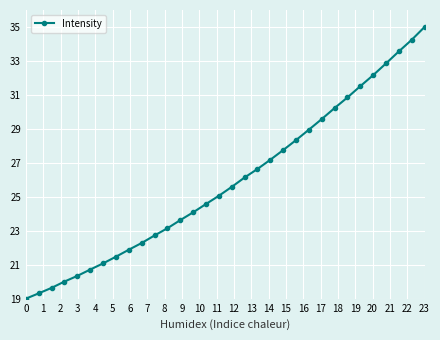

What is the minimum value shown in the chart?

19.0